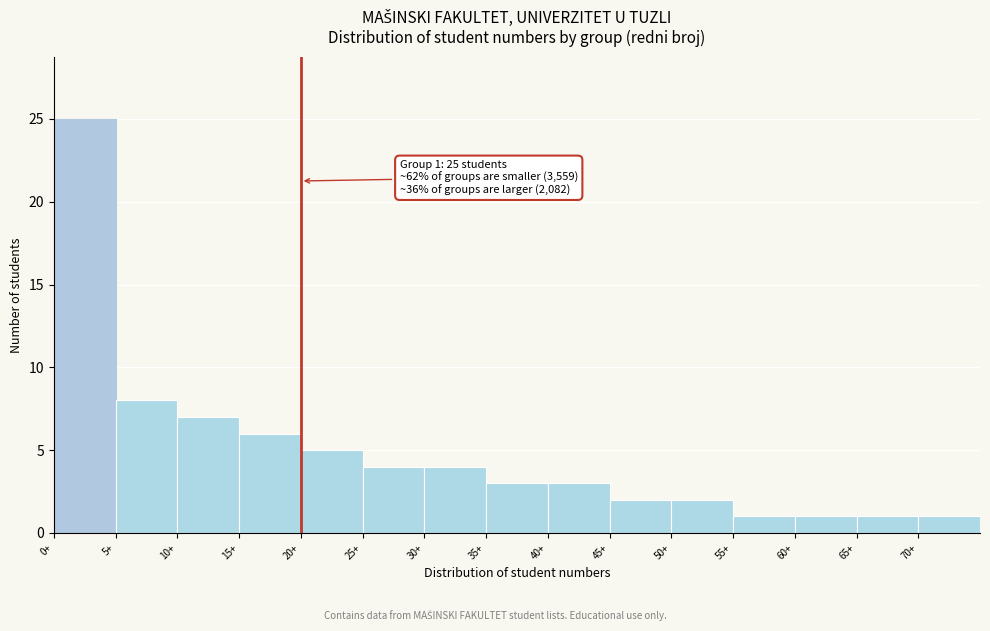

Which range on the x-axis has the tallest bar?

0 to 5